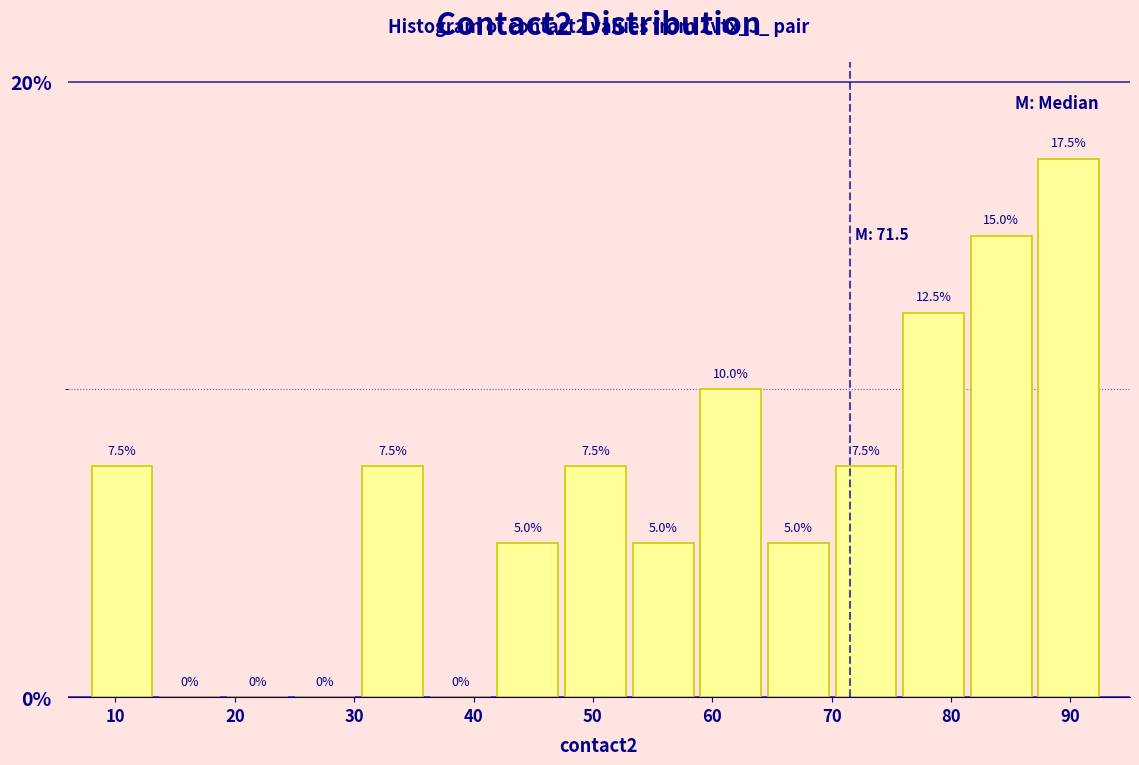

Which range on the x-axis has the tallest bar?

87 to 93